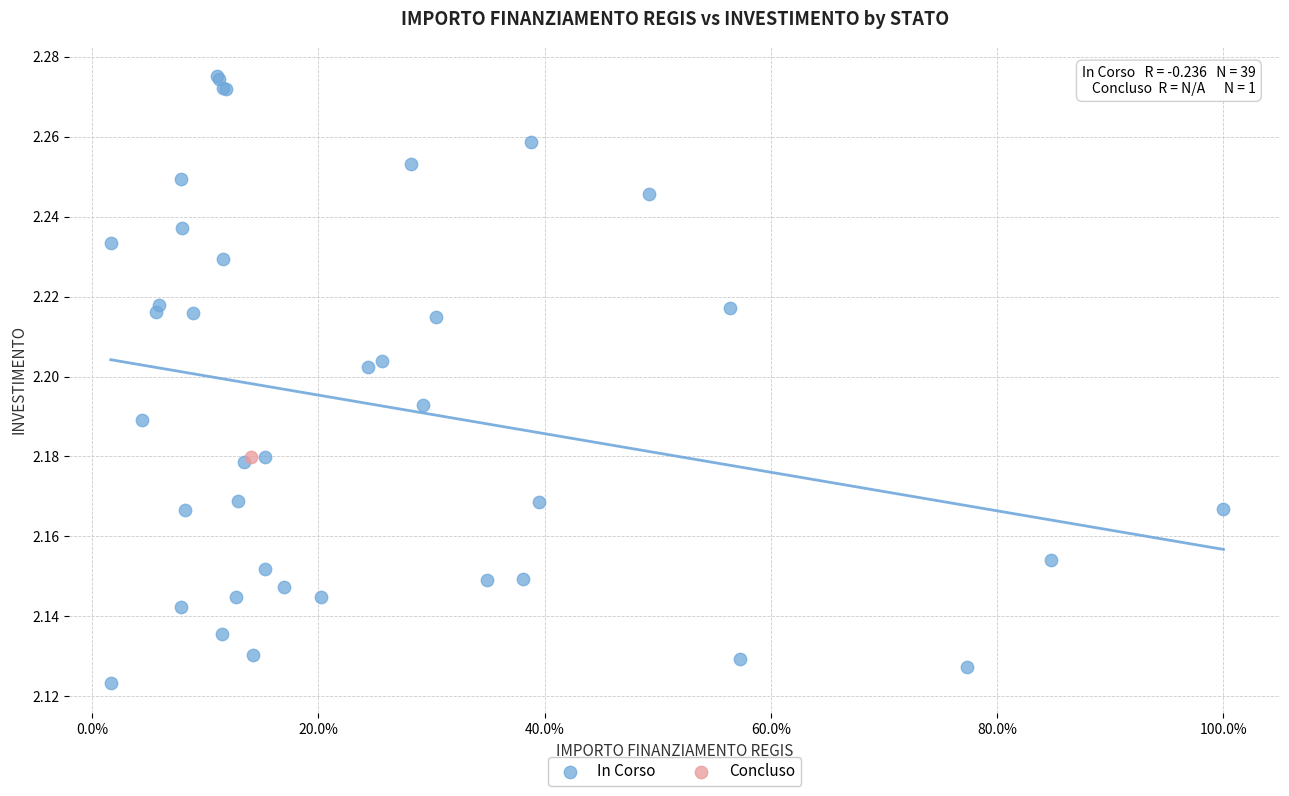

What are all the series names shown in the legend?

In Corso, Concluso